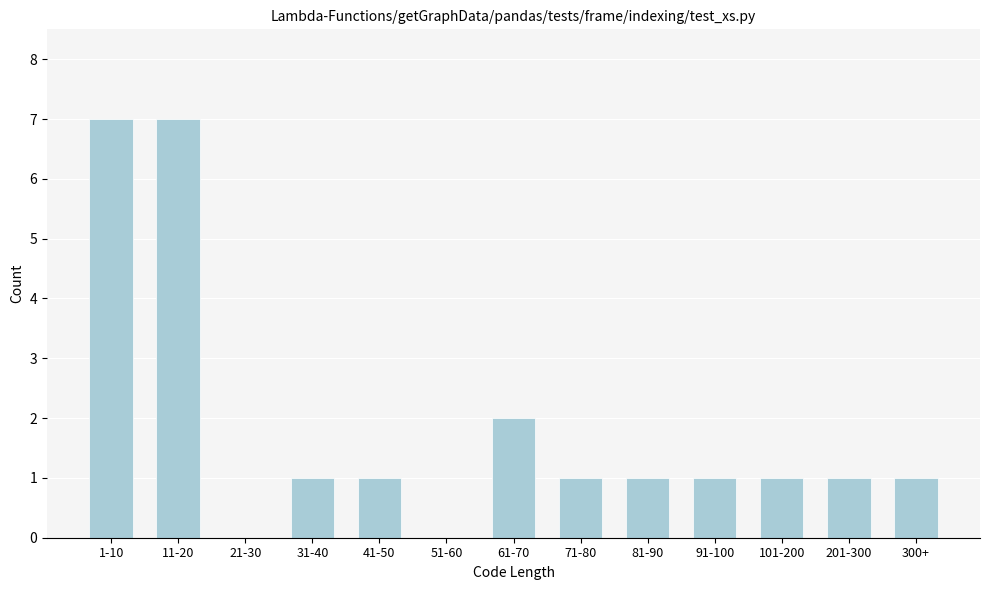

Reading right to left, transcribe all the data shown in this chart.

300+=1	201-300=1	101-200=1	91-100=1	81-90=1	71-80=1	61-70=2	51-60=0	41-50=1	31-40=1	21-30=0	11-20=7	1-10=7